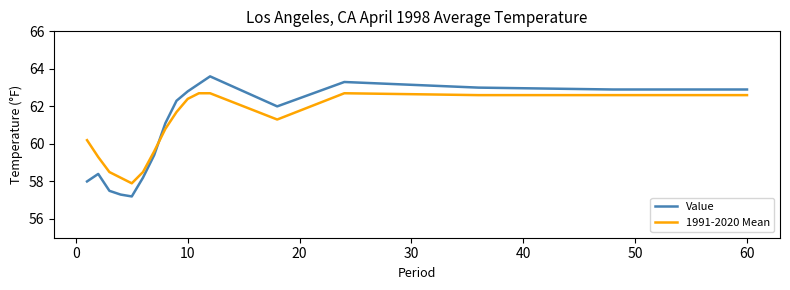

True or false: 1991-2020 Mean and Value cross at least once.

True